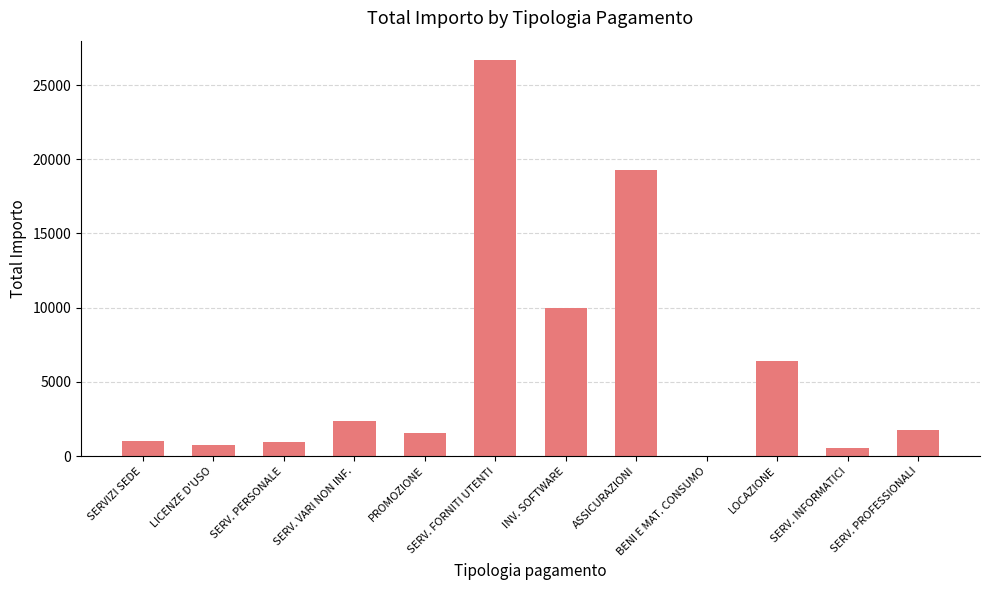

What is the maximum value shown in the chart?

26655.1